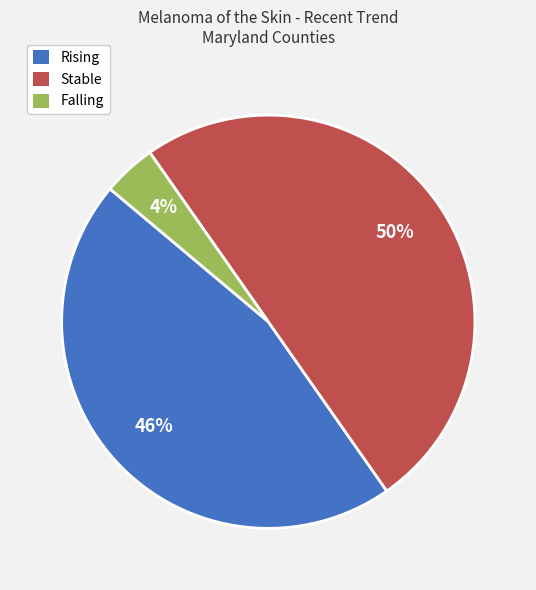

The Stable slice represents 50% of the pie. True or false?

True